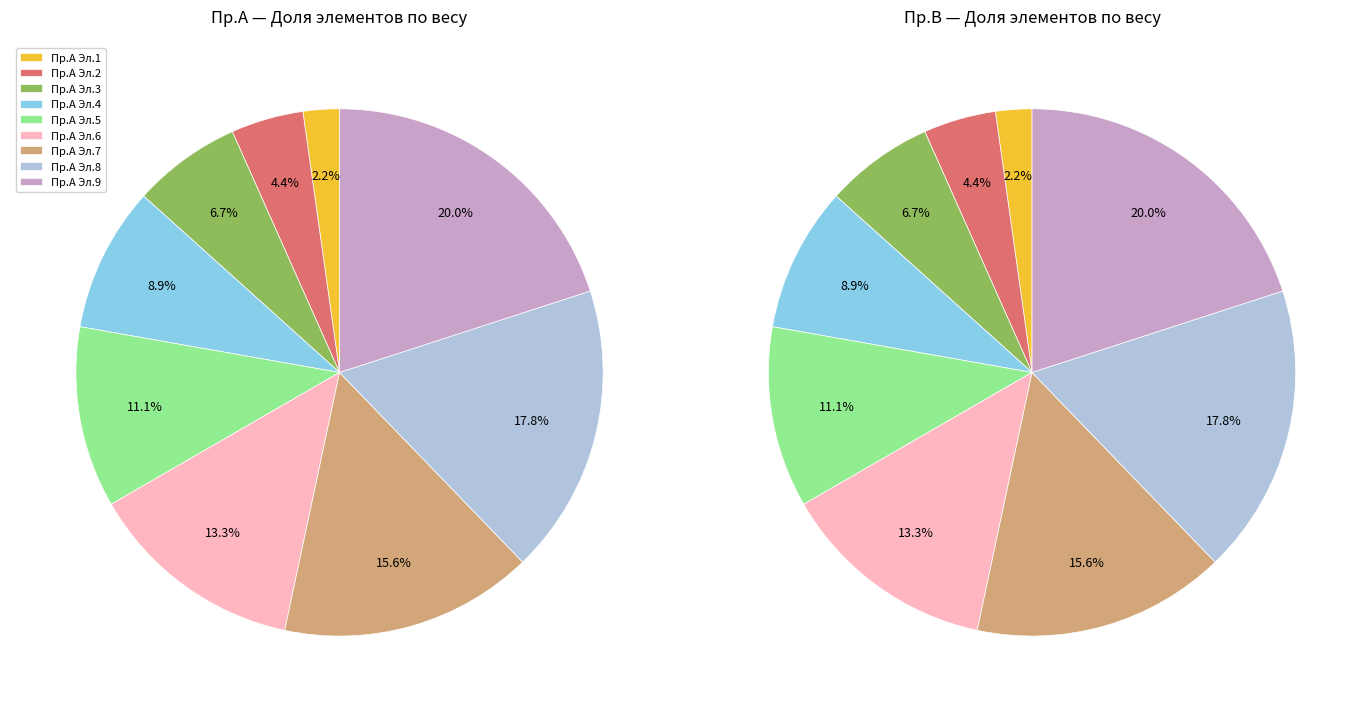

Rank the series by their maximum value, from lowest to highest.

Пр.А, Пр.B